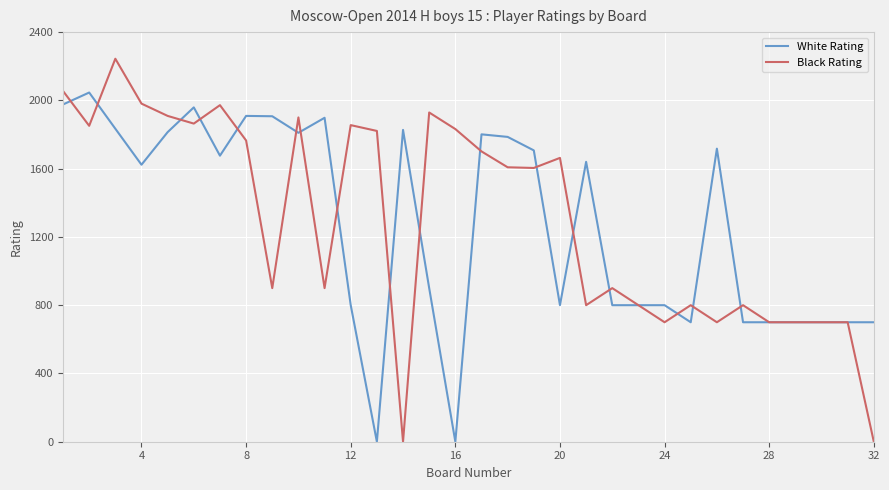

List the series in order of their peak value, lowest first.

White Rating, Black Rating